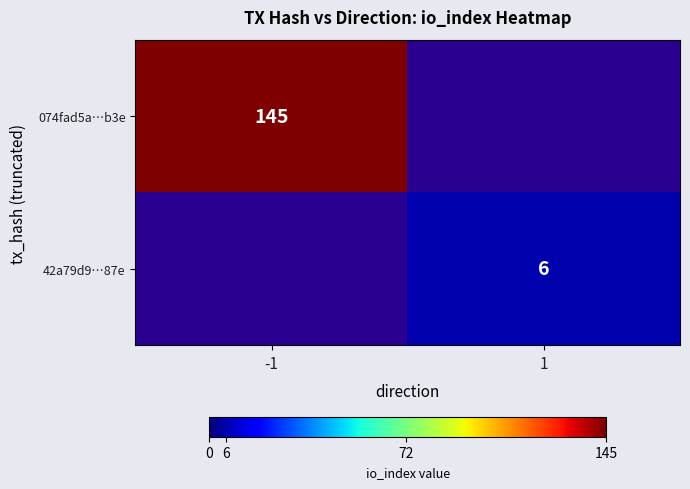

At which category does the chart reach its peak across all series?

-1